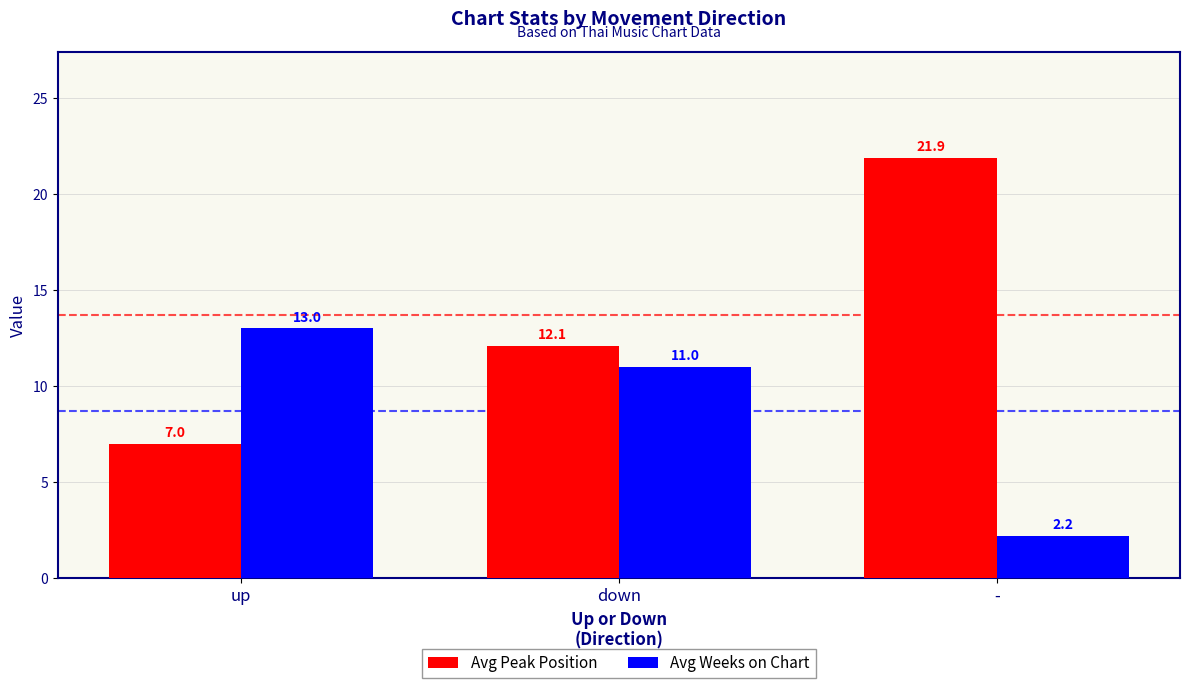

Reading left to right, transcribe all the data shown in this chart.

Avg Peak Position: up=7.0	down=12.1	-=21.9
Avg Weeks on Chart: up=13.0	down=11.0	-=2.2